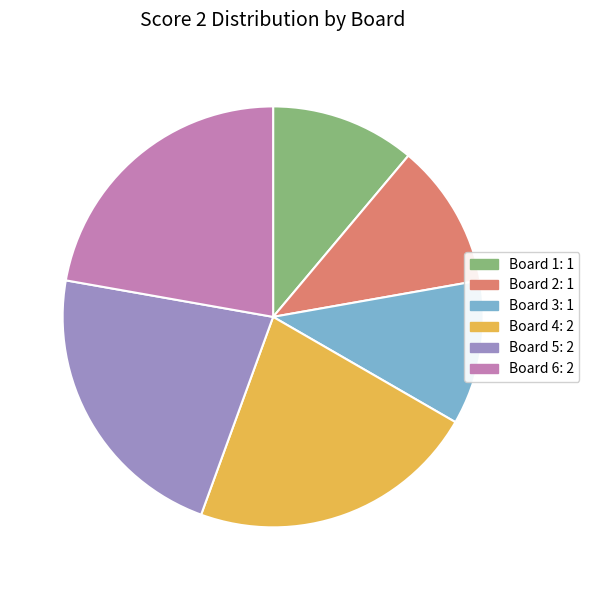

Approximately how many times larger is the value at Board 3 compared to Board 4?

0.5